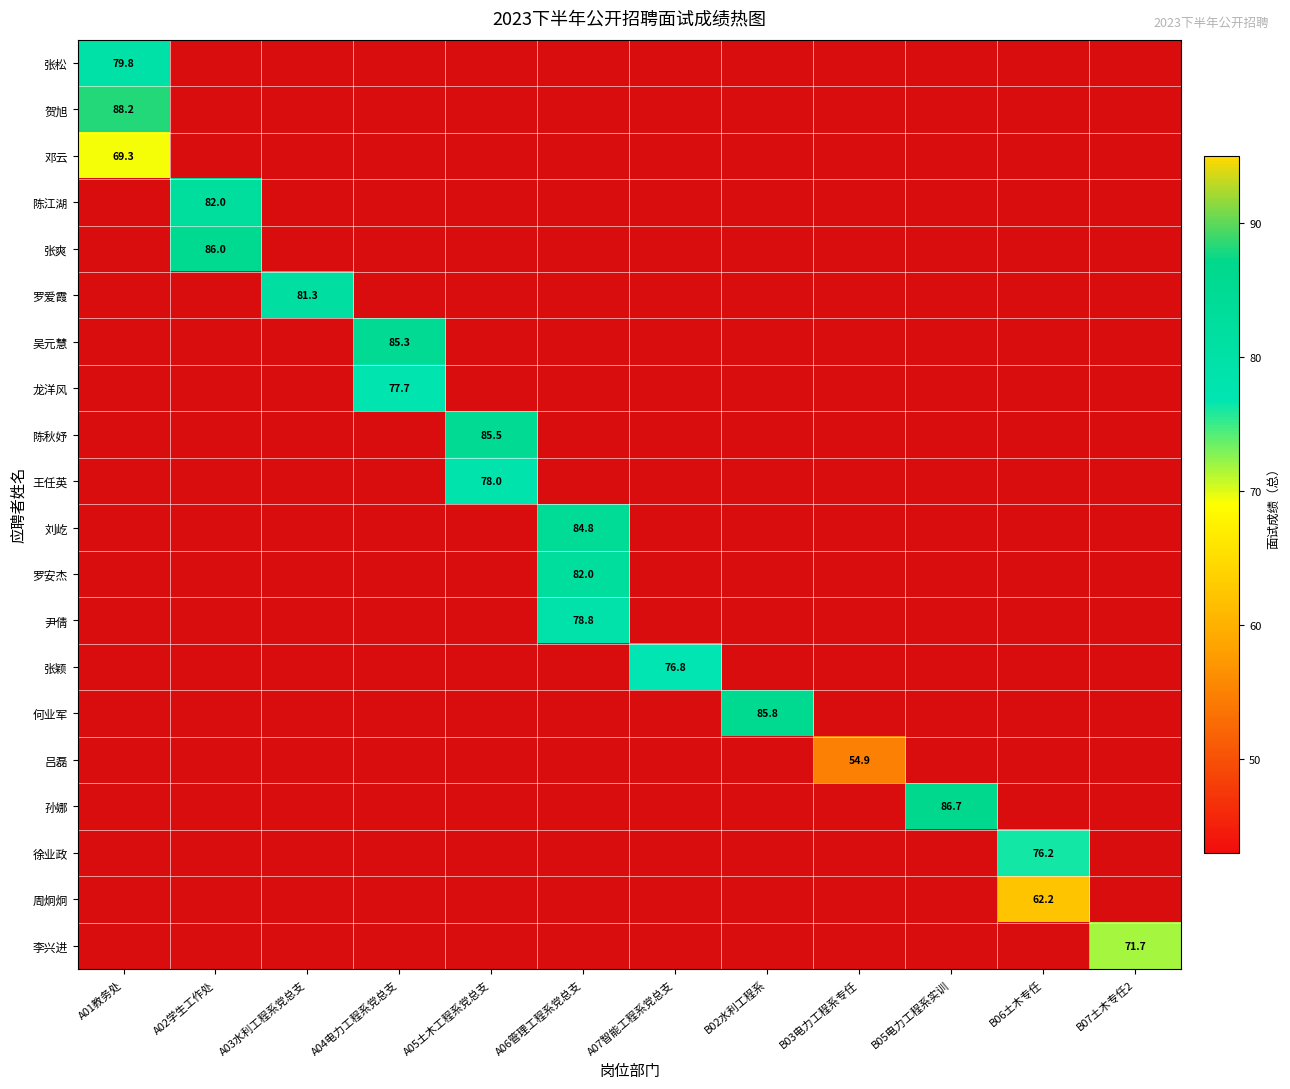

The value of 龙洋风 at A04电力工程系党总支 is 35.7. True or false?

False